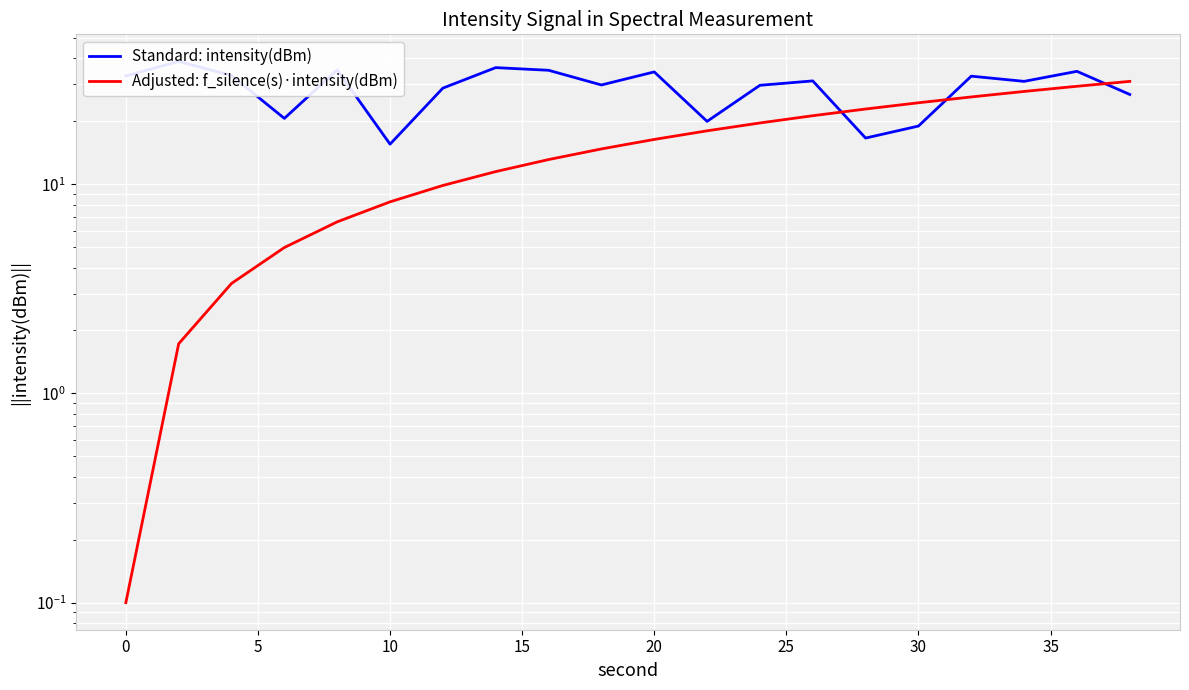

Which series has the widest spread of values?

Adjusted: f_silence(s)·intensity(dBm)